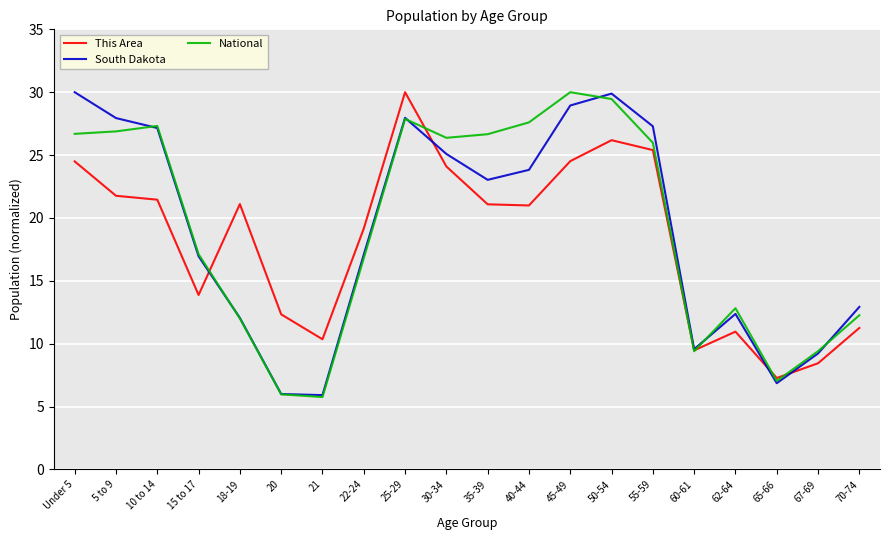

Rank the series by their average value, from highest to lowest.

National, South Dakota, This Area